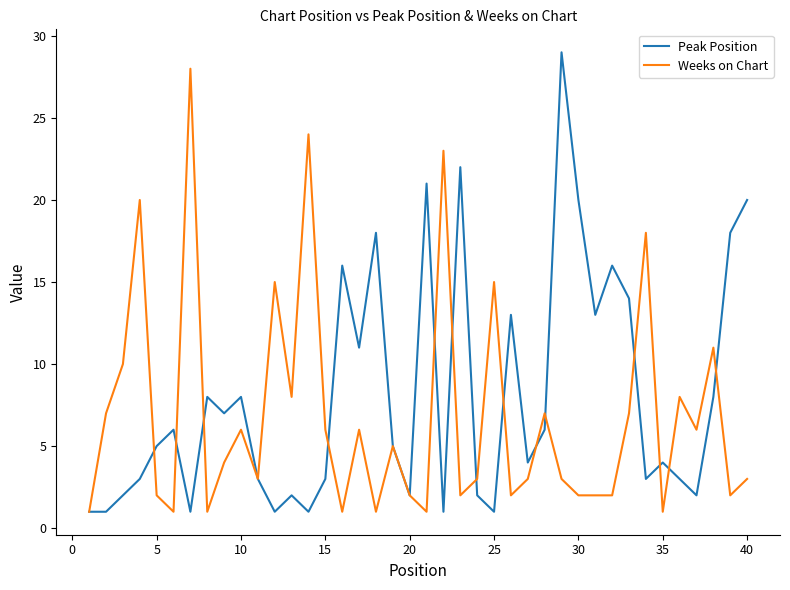

Which series has the largest total across all categories?

Peak Position